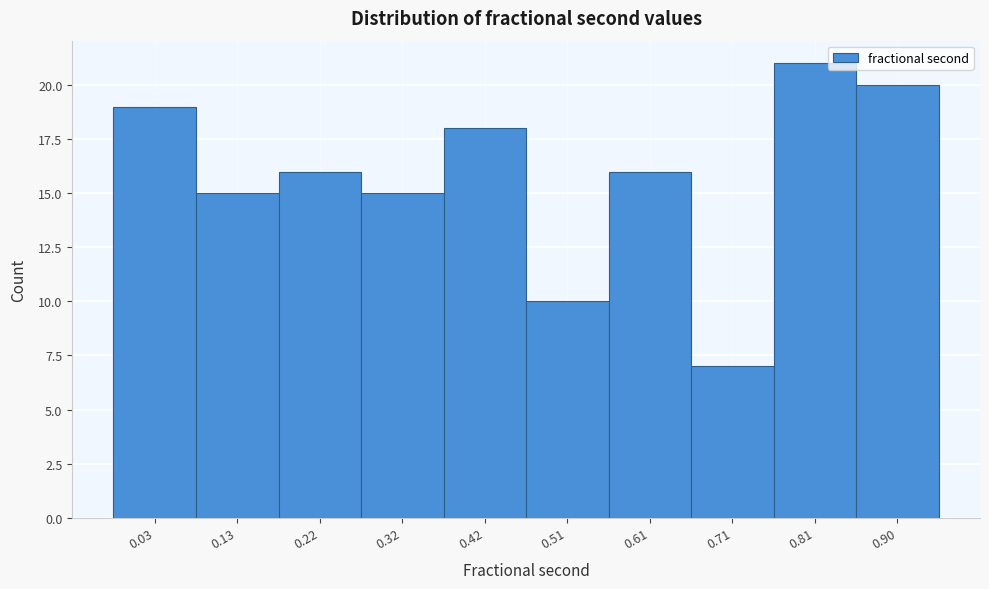

Reading left to right, what are all the values shown in this chart?

0.03=19	0.13=15	0.22=16	0.32=15	0.42=18	0.51=10	0.61=16	0.71=7	0.81=21	0.90=20